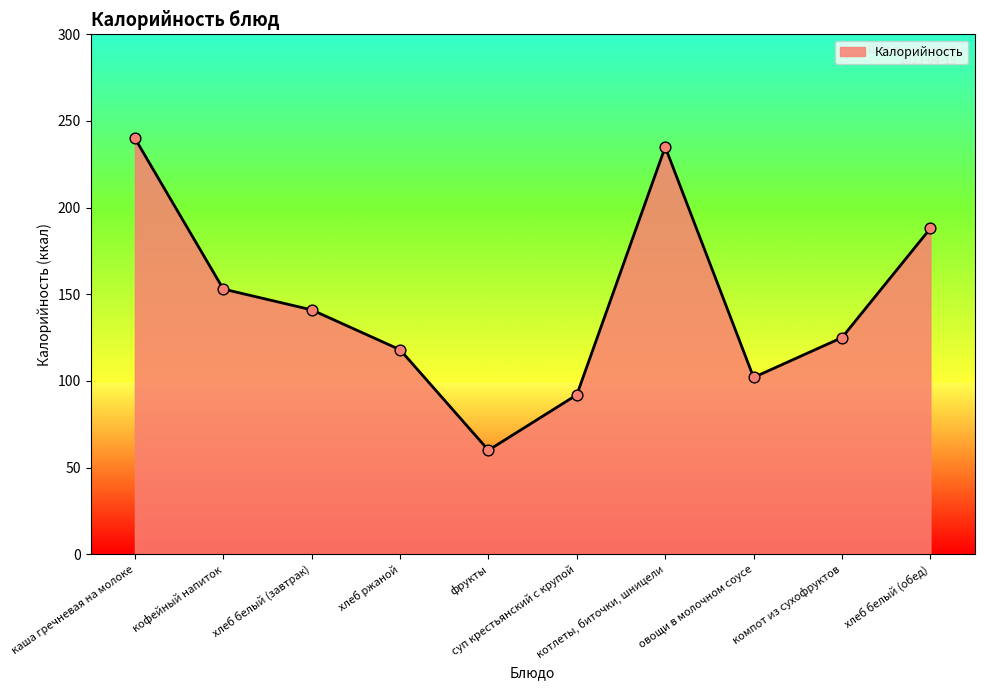

Approximately how many times larger is the value at фрукты compared to компот из сухофруктов?

0.5